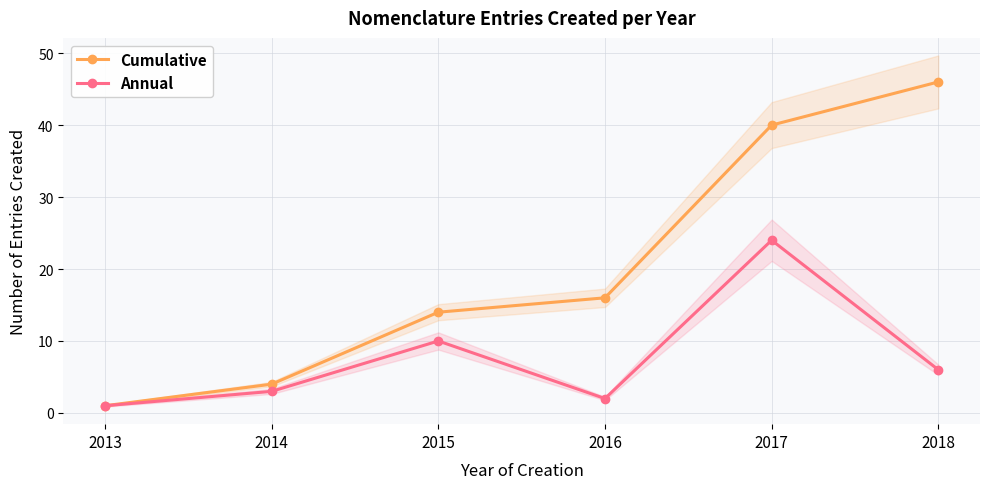

What is the difference between the highest and lowest values at 2016?

14